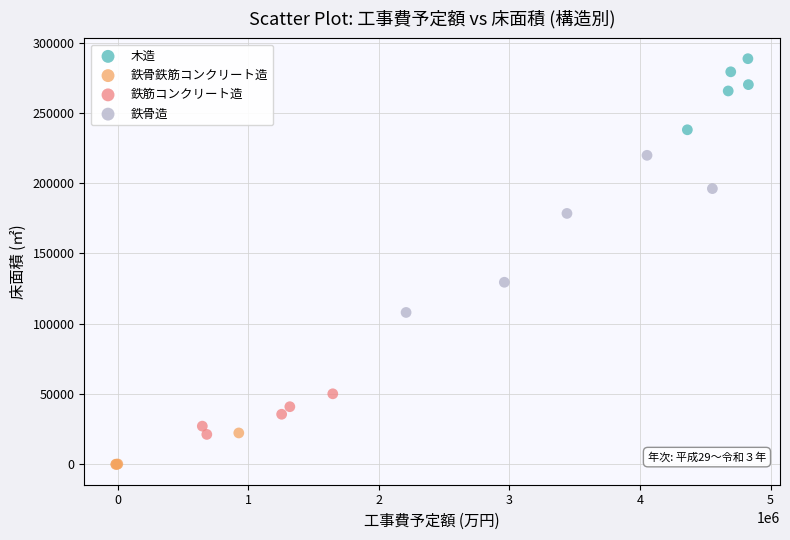

Which series contains the lowest Y value?

鉄骨鉄筋コンクリート造